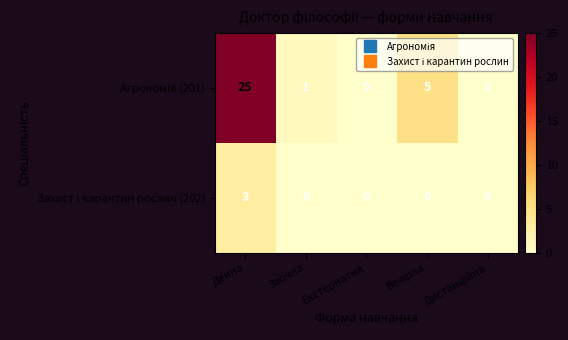

At which category does the chart reach its peak across all series?

Денна